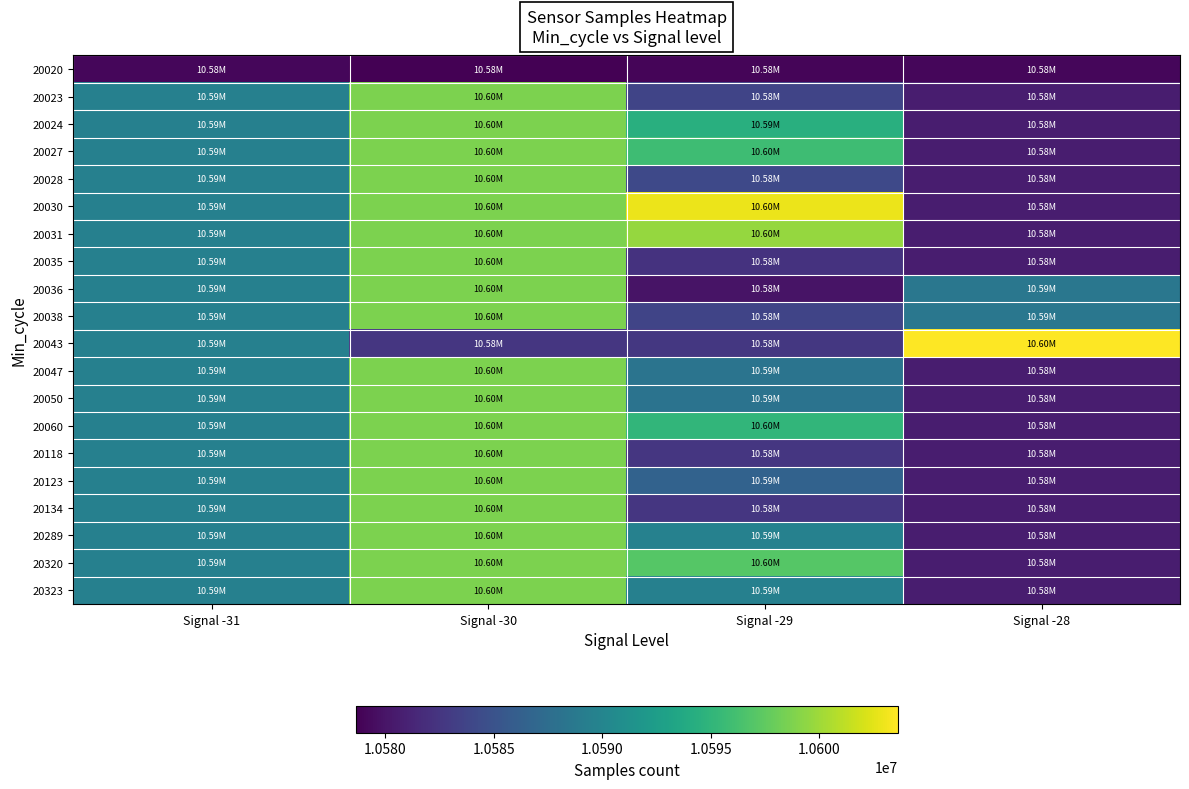

At how many categories does at least one series exceed 10587067?

4